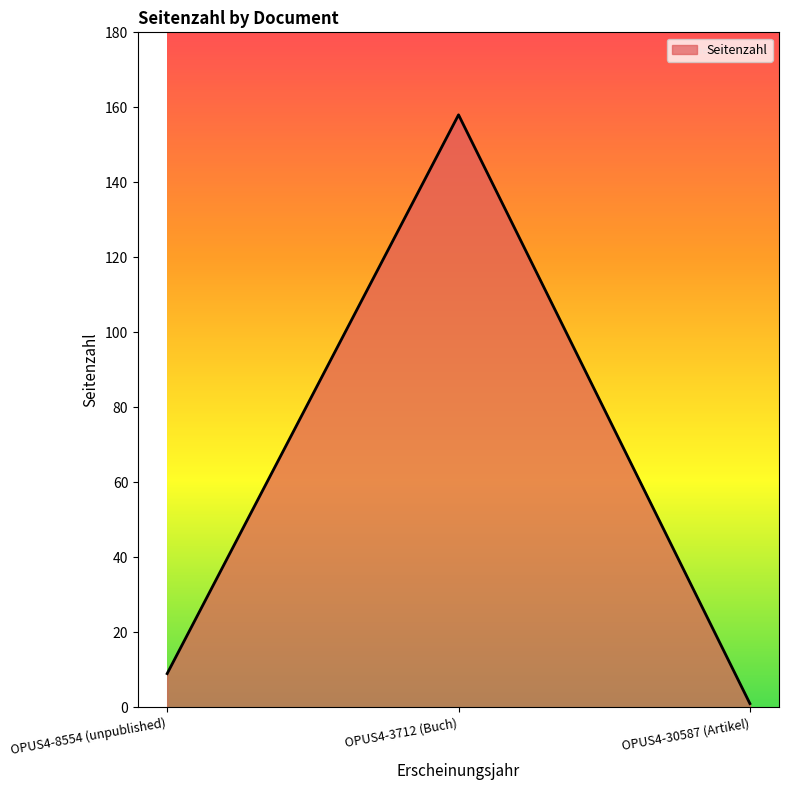

What is the sum of all values?

168